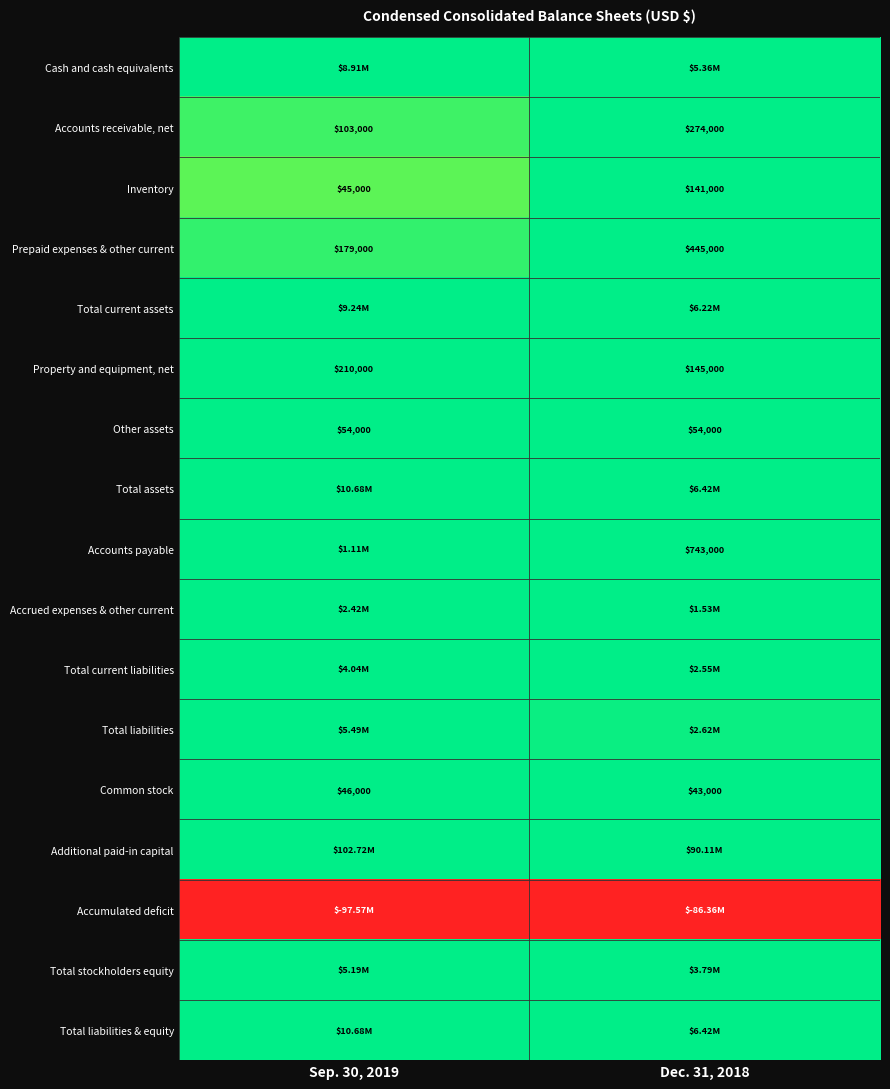

Which label corresponds to the largest value in the chart?

Sep. 30, 2019